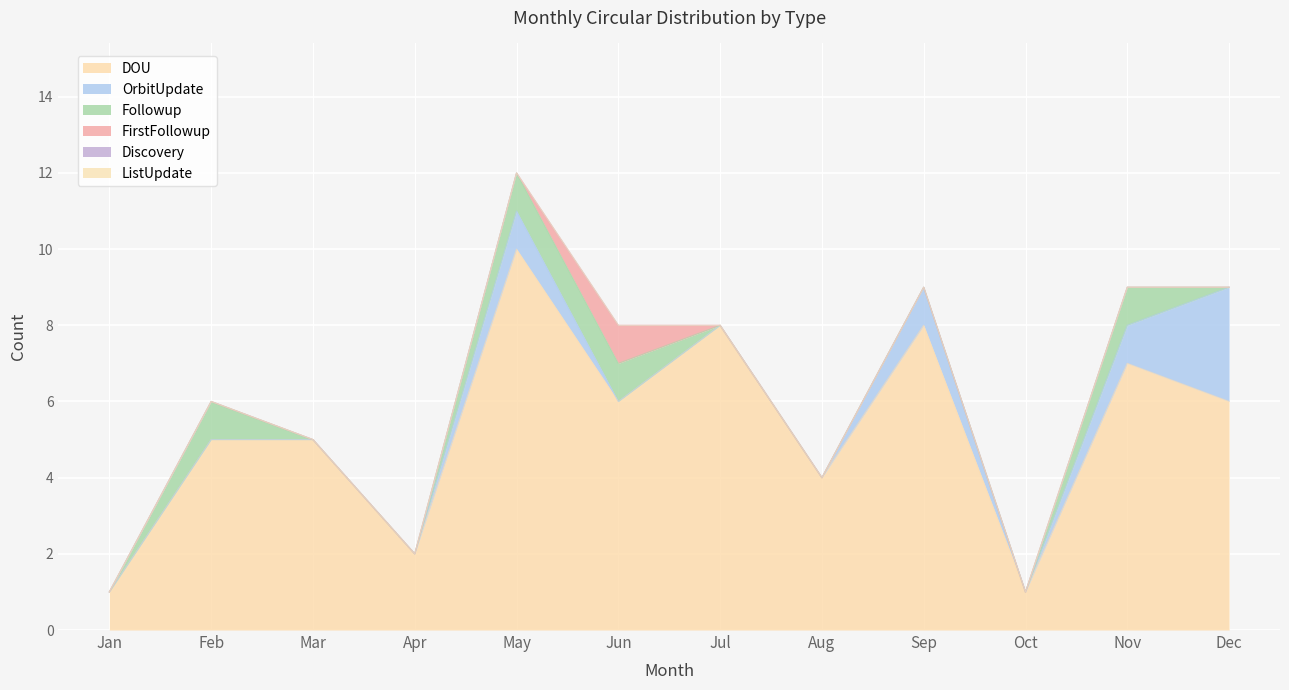

The OrbitUpdate series shows 0 at Aug. True or false?

True